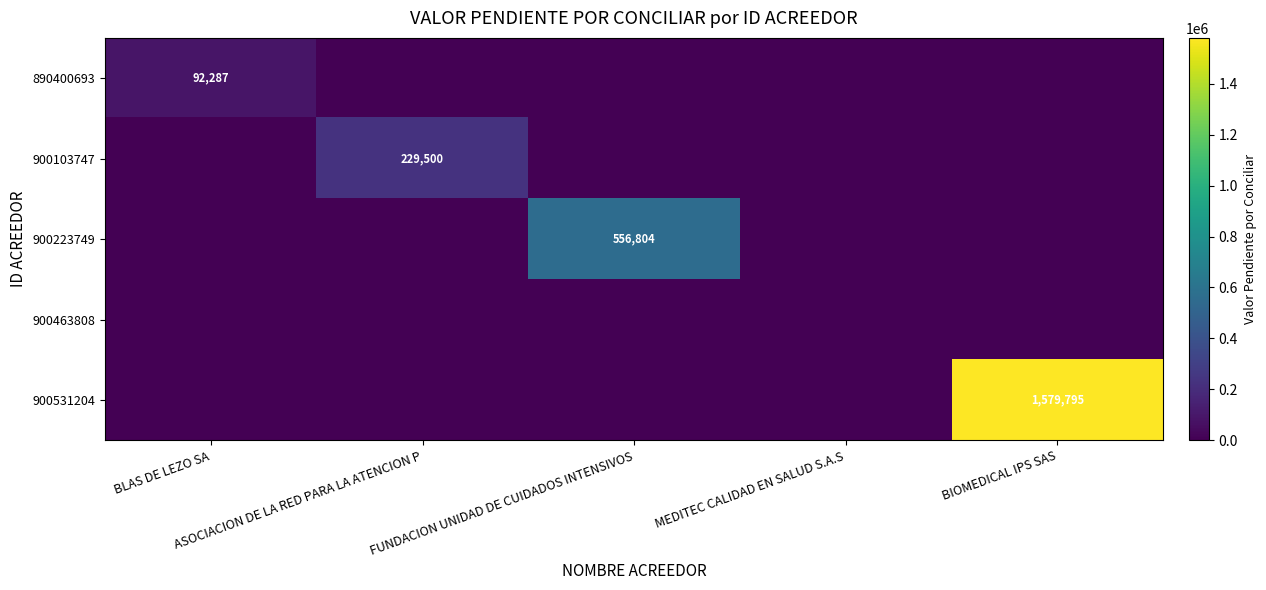

Which series has the widest spread of values?

900531204